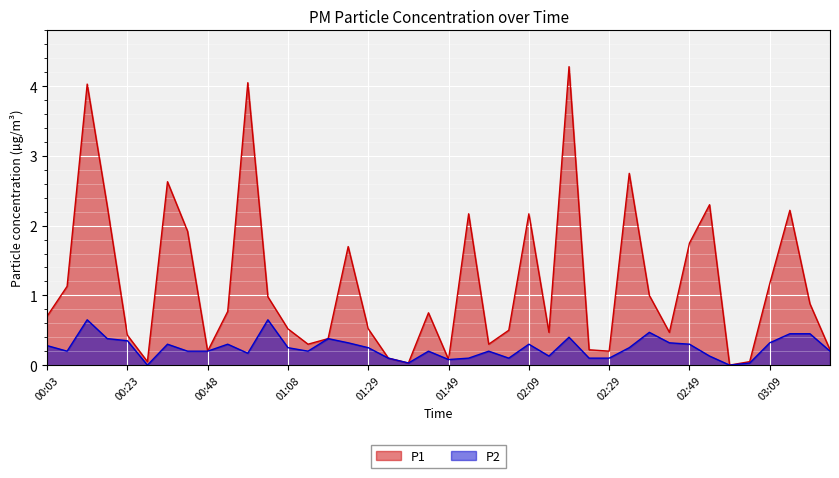

In P1, how many points are lower than both neighbors (excluding endpoints)?

10